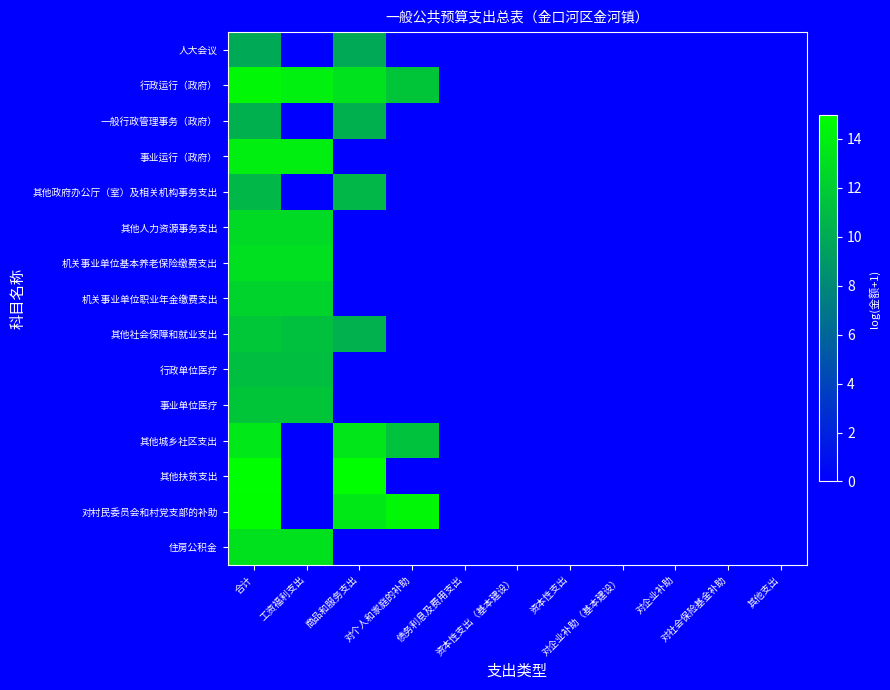

At which category is the sum across all series the highest?

合计